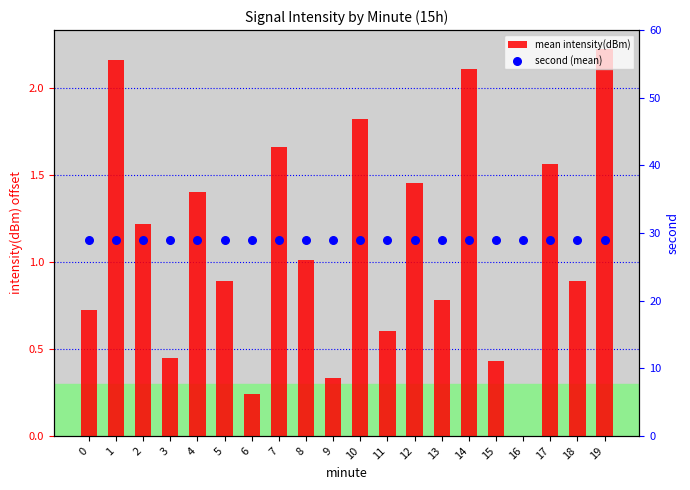

Which series has the largest total across all categories?

second (mean)